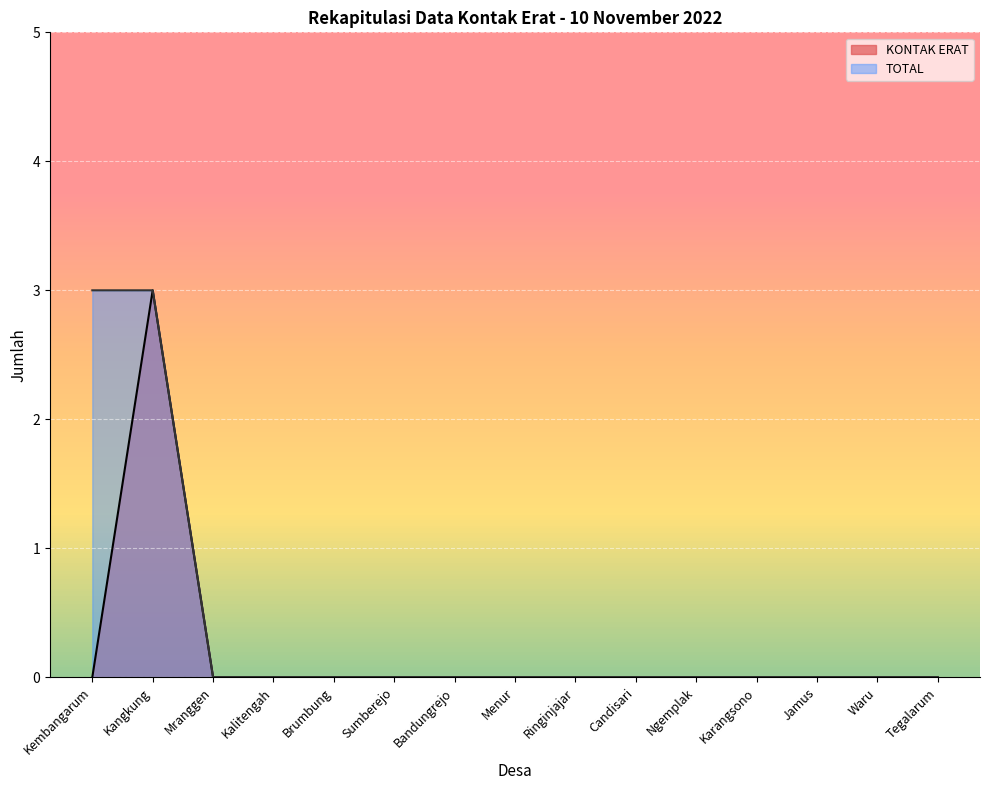

Is it true that KONTAK ERAT equals 0 at Candisari?

True